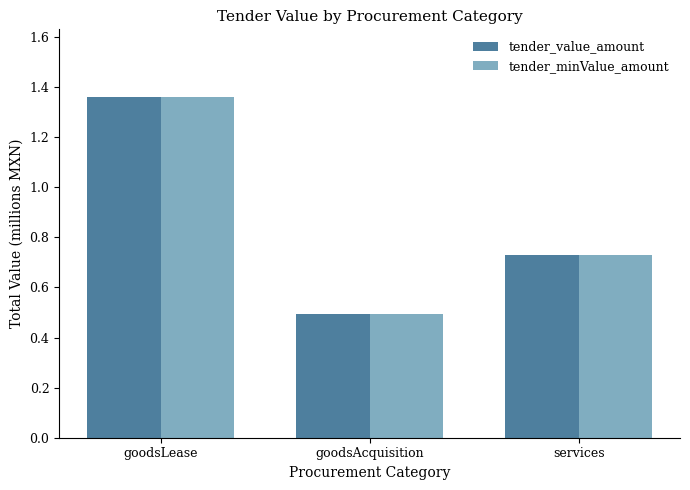

What is the sum of the tender_minValue_amount values at goodsAcquisition and services?

1.2